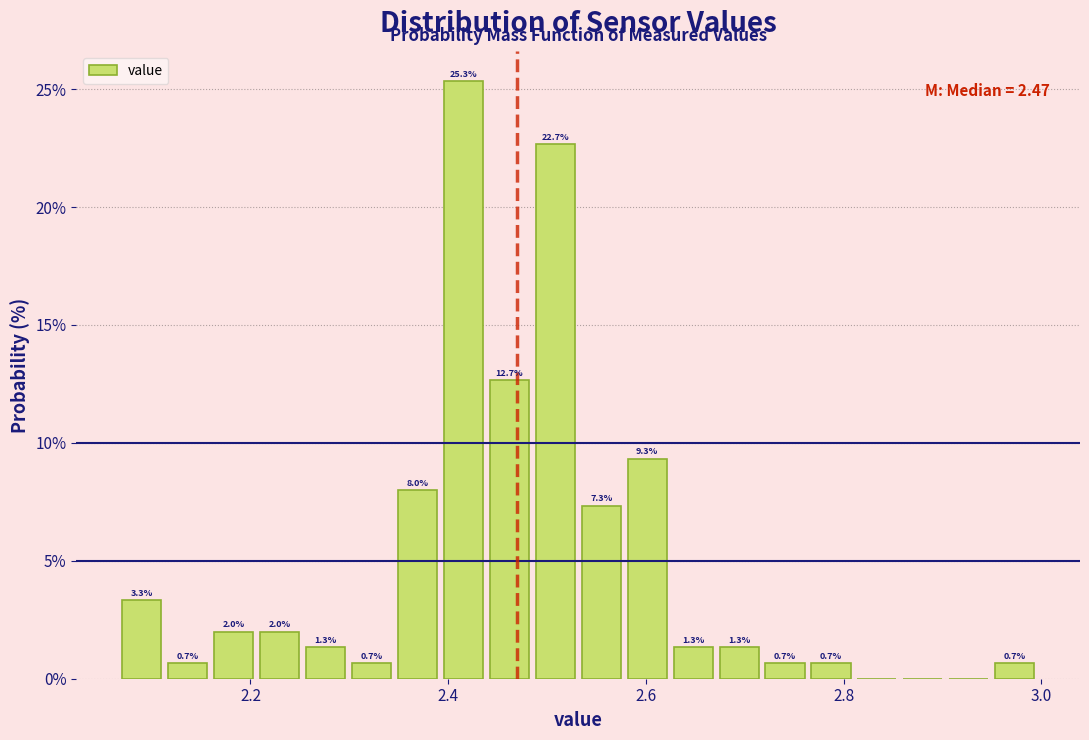

Read against the x-axis, roughly where is the centre of the tallest bar?

2.42